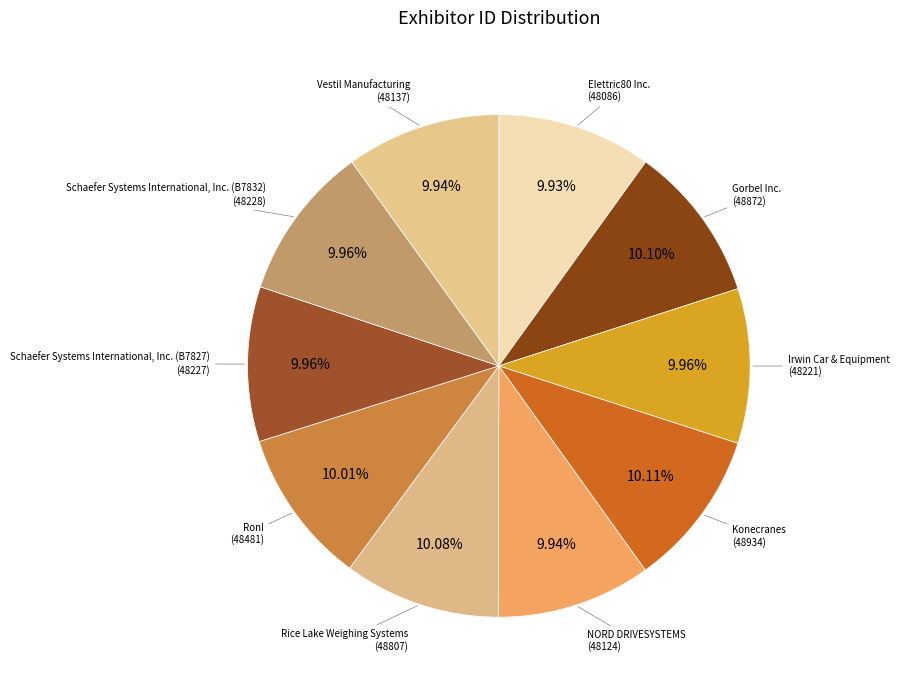

Is there any slice that represents more than half of the pie?

No